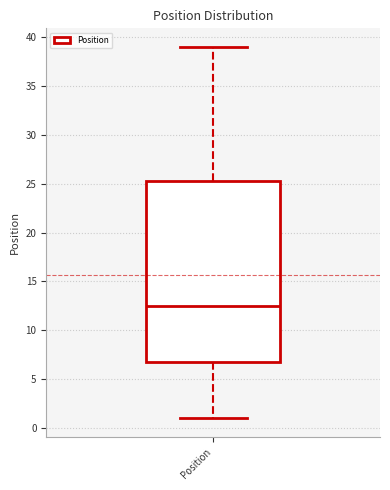

Read this box plot against the y-axis: the position of the median line, the range covered by the box, and the ends of both whiskers. The values are not printed on the chart, so give them approximately, as read against the axis.

median 12.5, box 7.0 to 25.5, whiskers 1.0 to 39.0